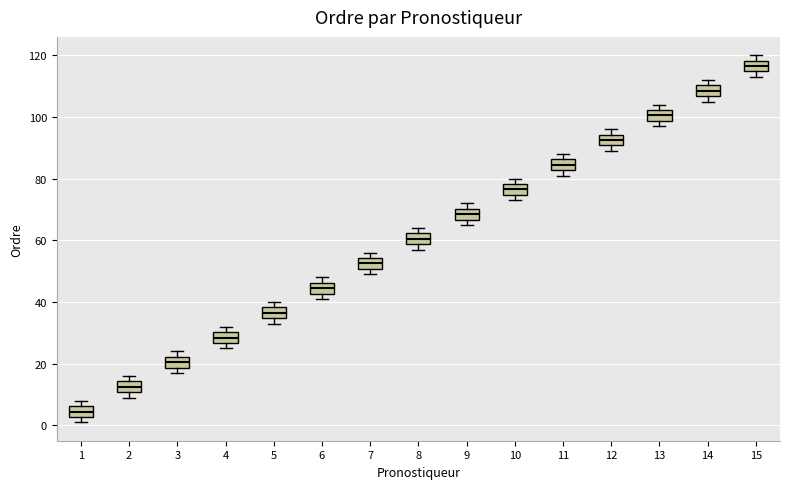

Reading left to right, read every box against the y-axis: the position of its median line, the range the box covers, and the ends of its whiskers. The values are not printed on the chart, so give them approximately, as read against the axis.

1: median 4, box 2 to 6, whiskers 2 (just below the box's lower edge) to 8
2: median 12, box 10 to 14, whiskers 10 (just below the box's lower edge) to 16
3: median 20, box 18 to 22, whiskers 18 (just below the box's lower edge) to 24
4: median 28, box 26 to 30, whiskers 26 (just below the box's lower edge) to 32
5: median 36, box 34 to 38, whiskers 34 (just below the box's lower edge) to 40
6: median 44, box 42 to 46, whiskers 42 (just below the box's lower edge) to 48
7: median 52, box 50 to 54, whiskers 50 (just below the box's lower edge) to 56
8: median 60, box 58 to 62, whiskers 58 (just below the box's lower edge) to 64
9: median 68, box 66 to 70, whiskers 66 (just below the box's lower edge) to 72
10: median 76, box 74 to 78, whiskers 74 (just below the box's lower edge) to 80
11: median 84, box 82 to 86, whiskers 82 (just below the box's lower edge) to 88
12: median 92, box 90 to 94, whiskers 90 (just below the box's lower edge) to 96
13: median 100, box 98 to 102, whiskers 98 (just below the box's lower edge) to 104
14: median 108, box 106 to 110, whiskers 106 (just below the box's lower edge) to 112
15: median 116, box 114 to 118, whiskers 114 (just below the box's lower edge) to 120